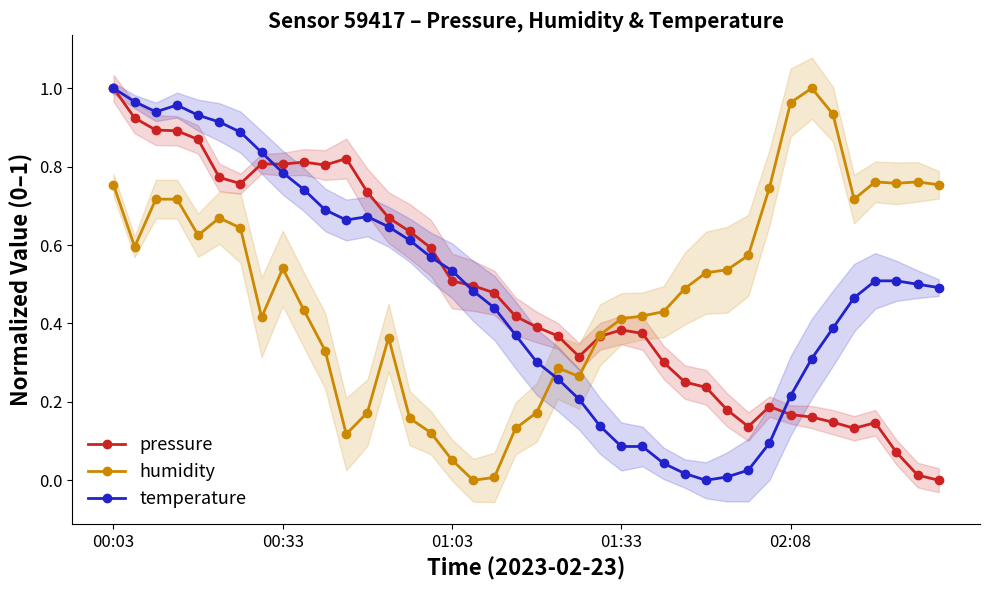

True or false: pressure and temperature intersect in this chart.

True